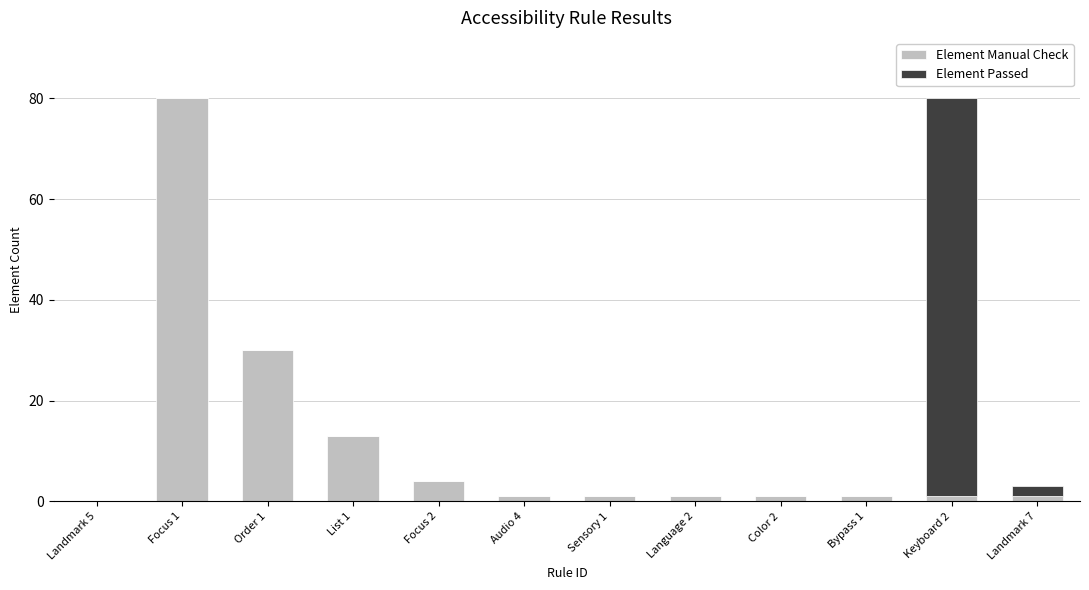

What is the sum of all Element Manual Check values?

134